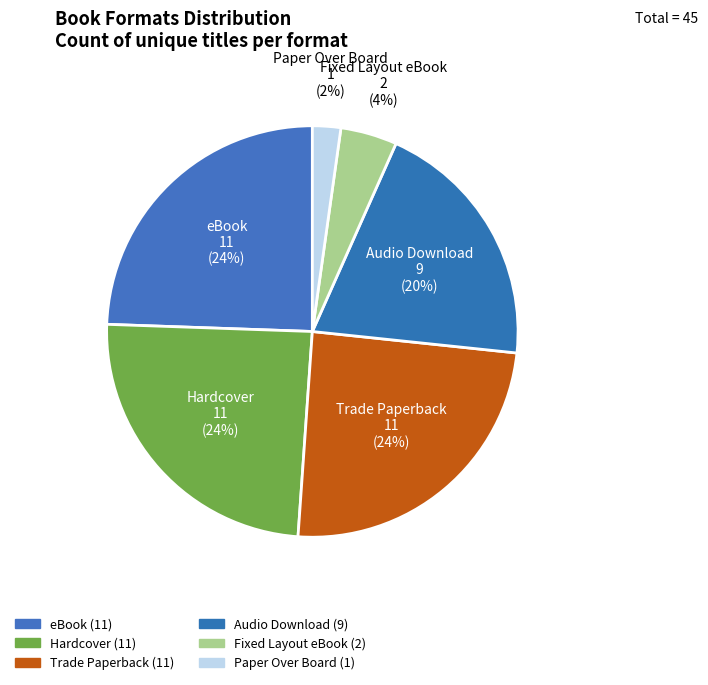

How many slices are in this pie chart?

6